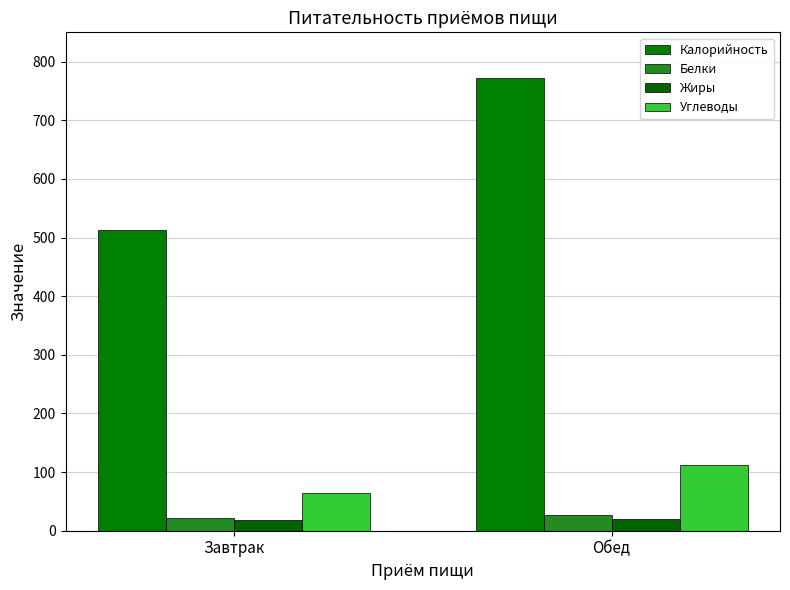

List the labels in order of Калорийность value, smallest first.

Завтрак, Обед